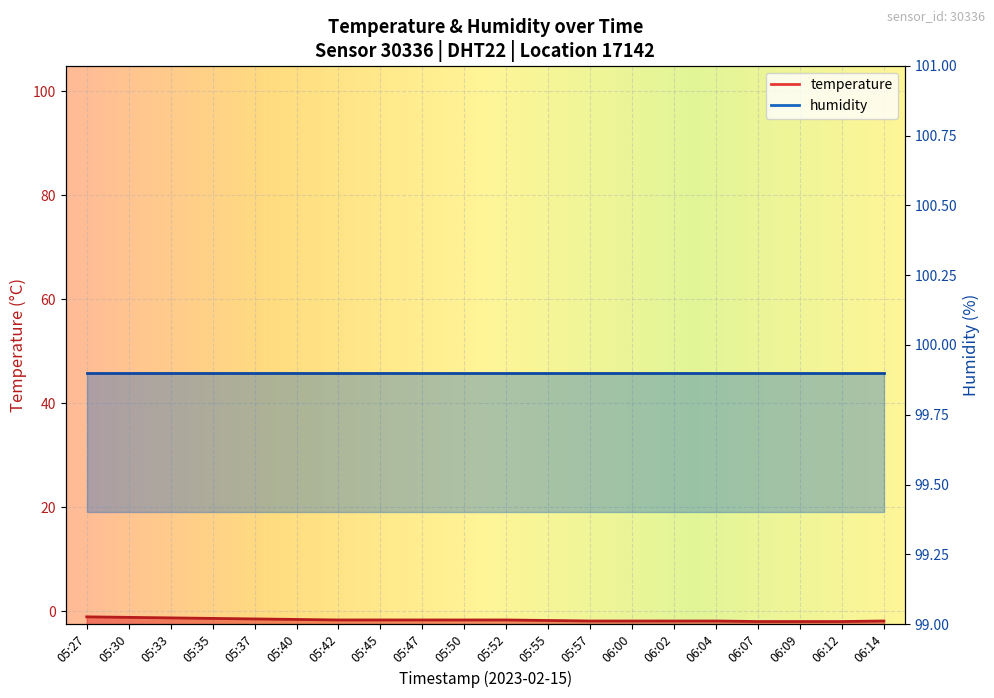

What is the label of the 18th point from the right?

05:33